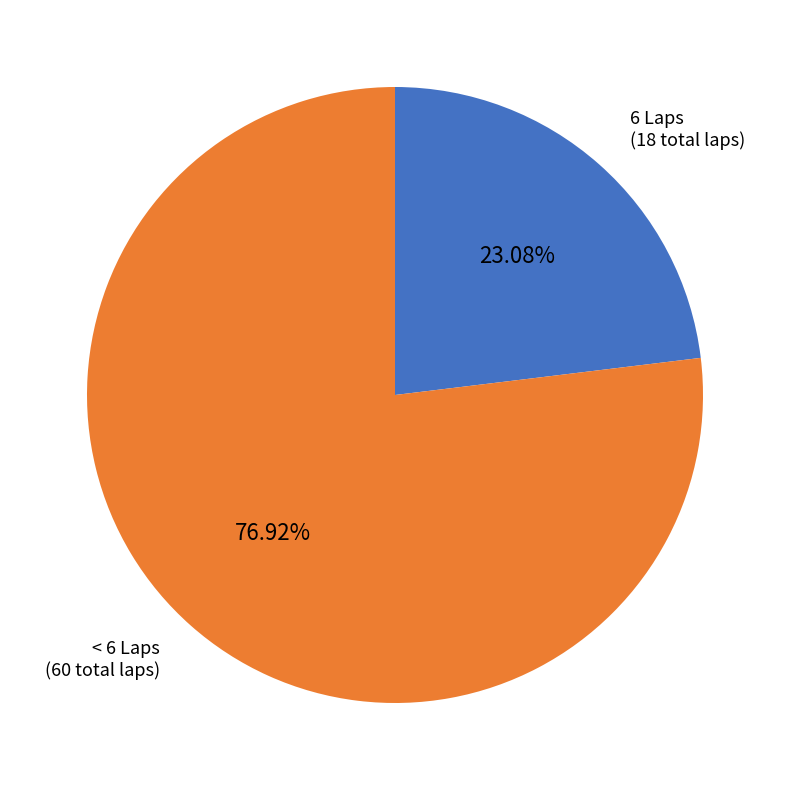

Rank the categories by value from lowest to highest.

6 Laps (18 total laps), < 6 Laps (60 total laps)